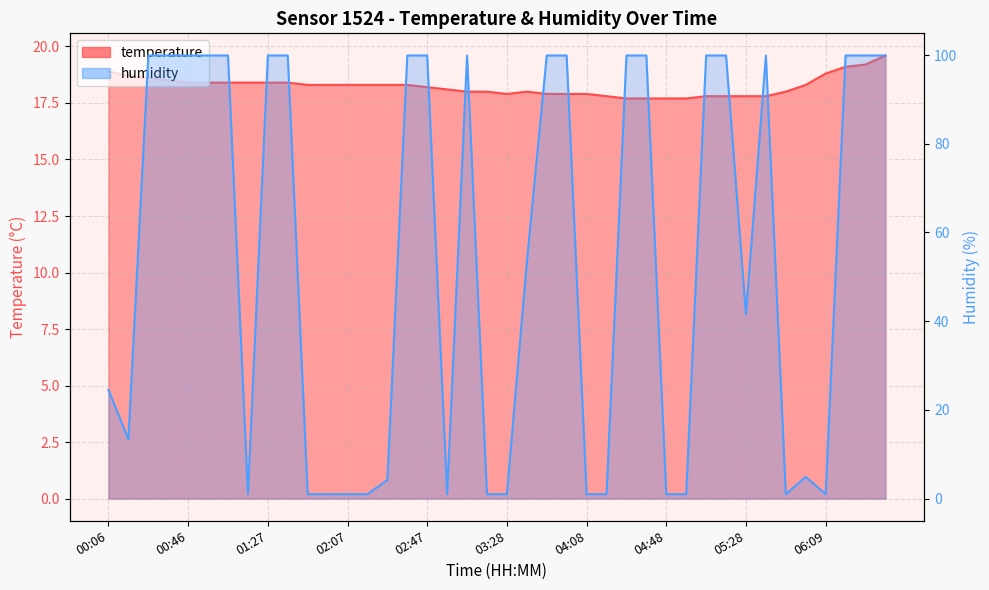

Which series ends up on top after the final intersection of humidity and temperature?

humidity